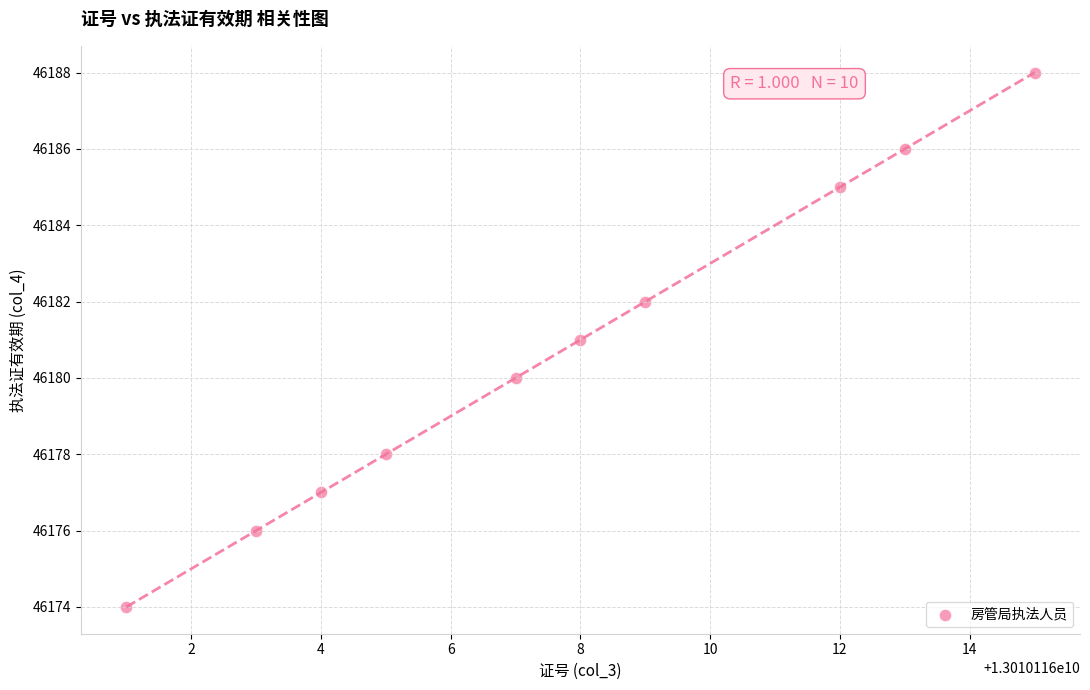

What is the range of X values (max minus min)?

14